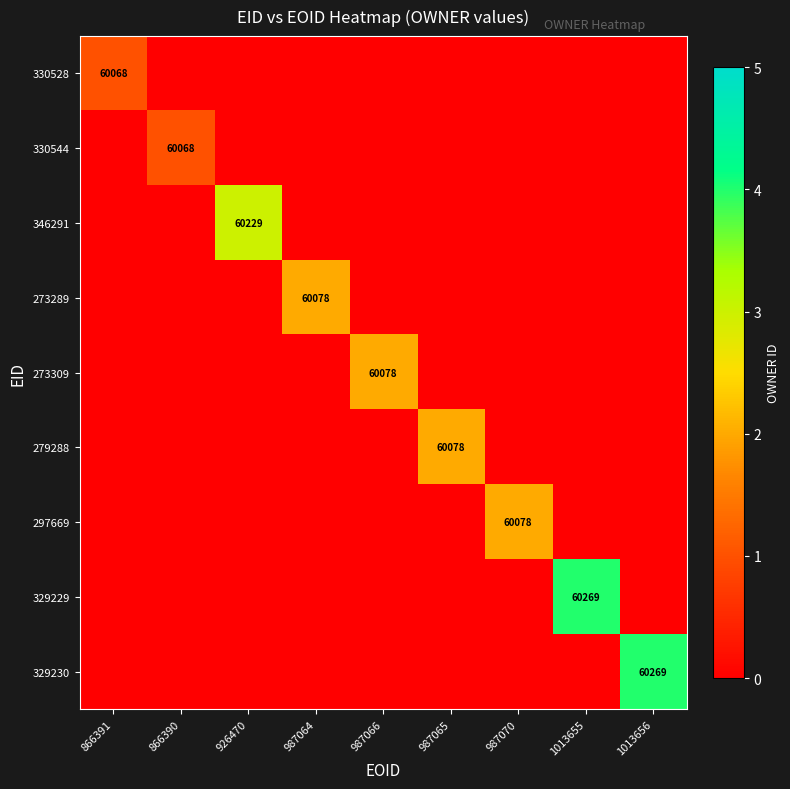

Which series changed the most between 987065 and 1013655?

329229